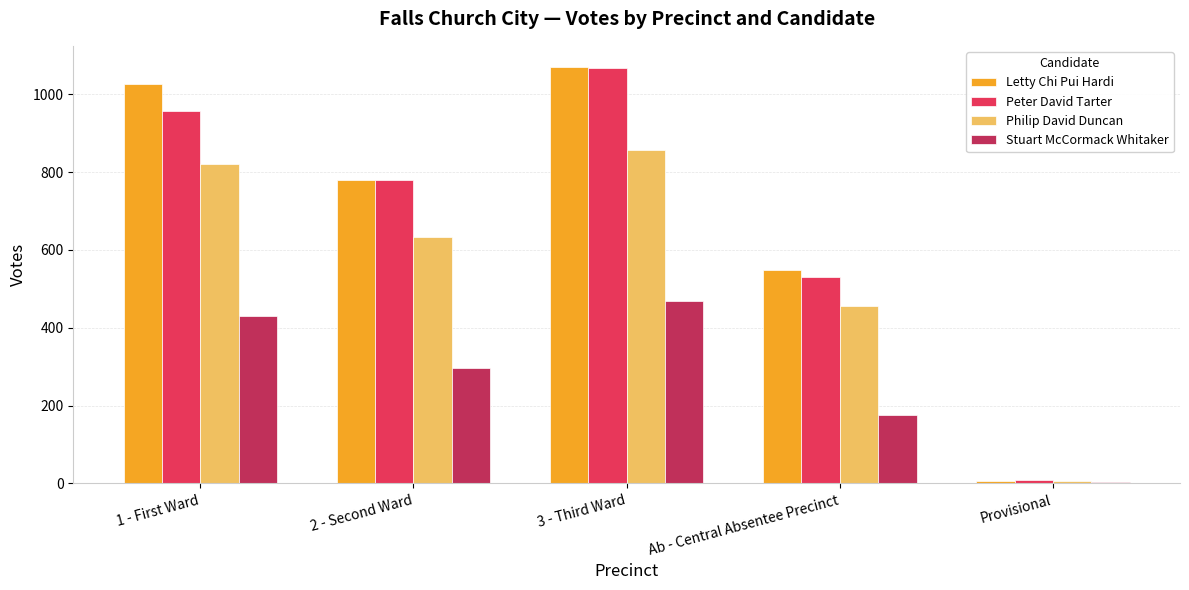

At which label does Peter David Tarter reach its peak?

3 - Third Ward